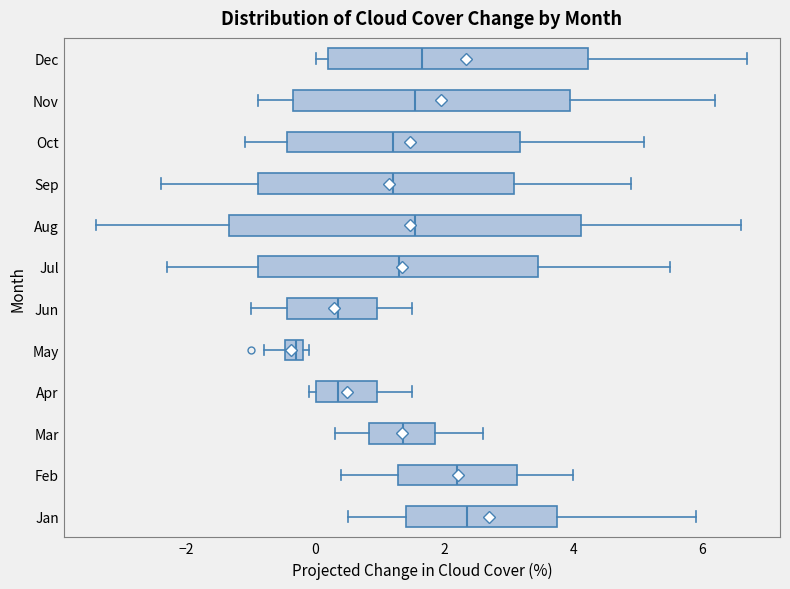

Which box is the widest, from its left edge to its right edge?

Aug